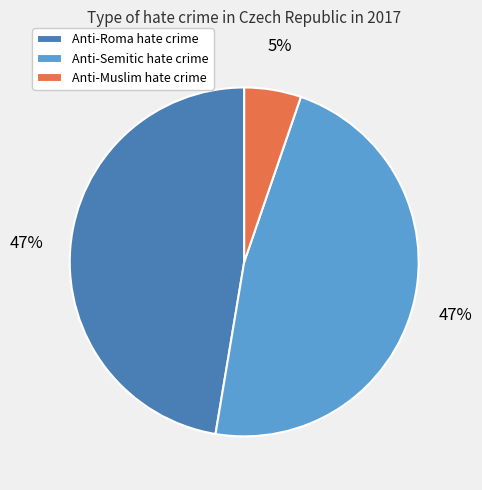

To the nearest percent, what is the combined percentage of Anti-Muslim hate crime and Anti-Roma hate crime?

53%